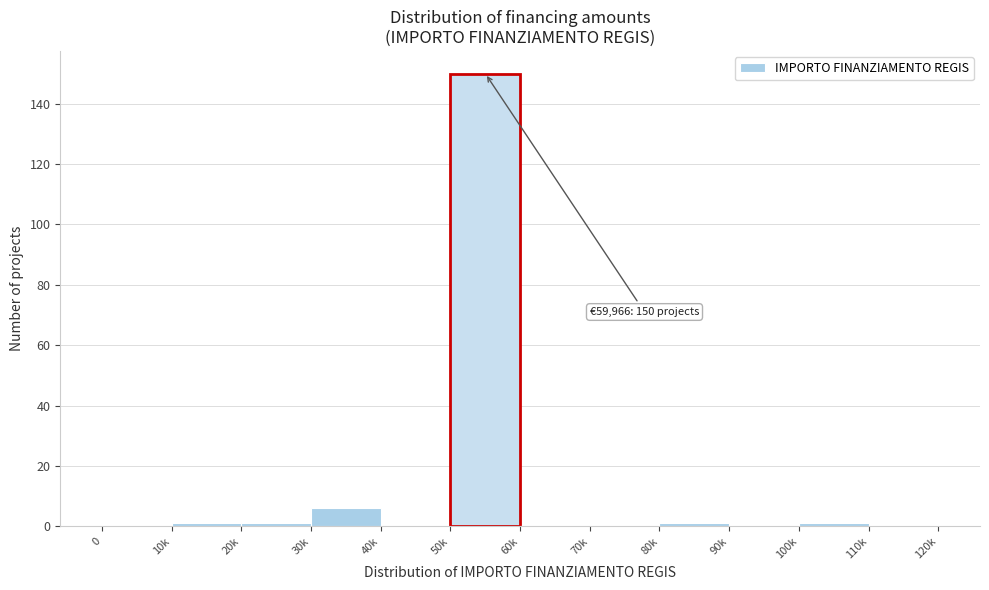

Reading left to right, what are all the values shown in this chart?

0=0	10k=1	20k=1	30k=6	40k=0	50k=150	60k=0	70k=0	80k=1	90k=0	100k=1	110k=0